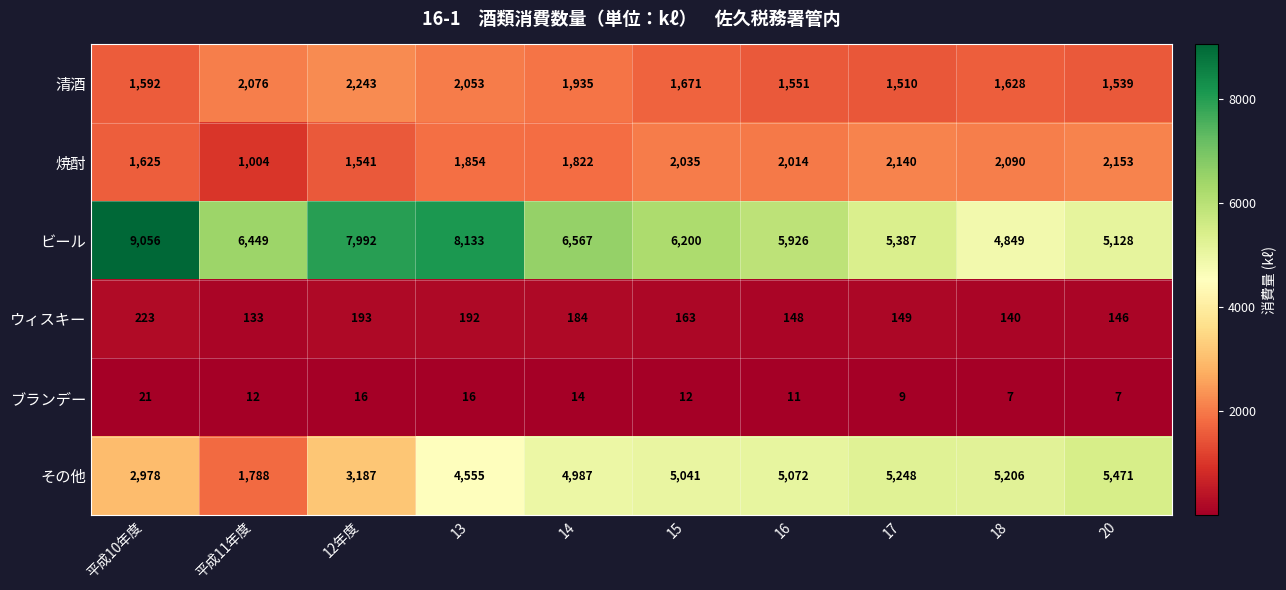

Between 平成11年度 and 17, which series saw the biggest shift?

その他